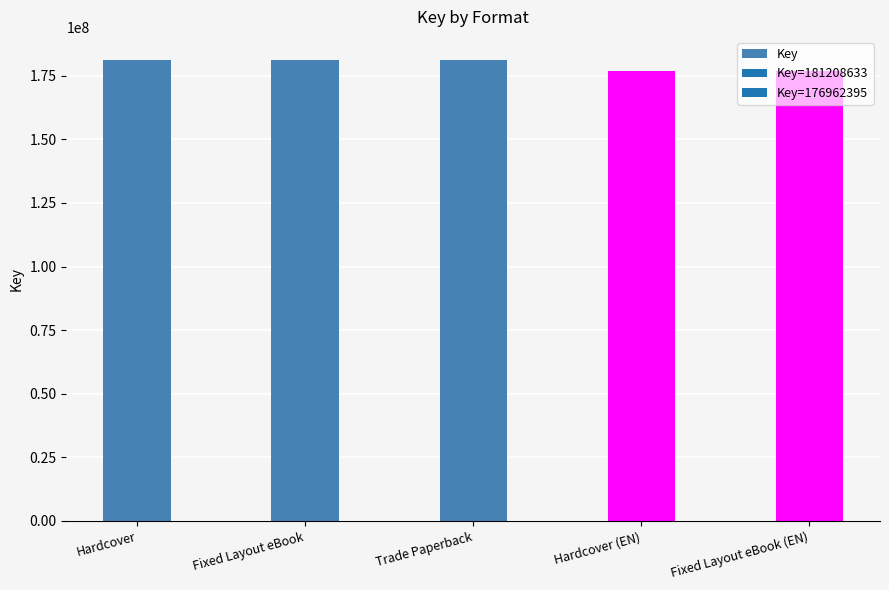

Are the bars grouped side by side (vs. stacked)?

No